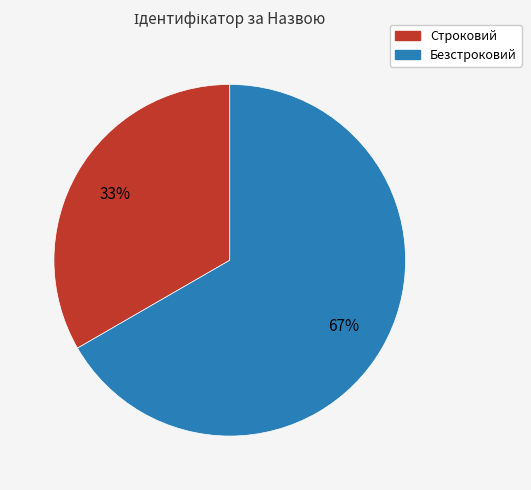

To the nearest percent, what is the combined percentage of Безстроковий and Строковий?

100%